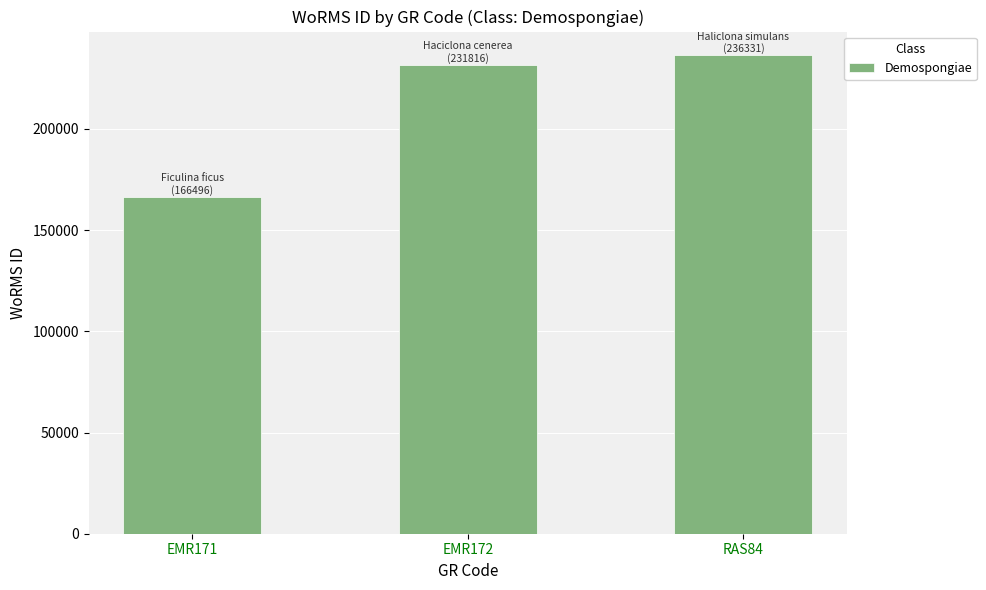

Reading left to right, list all the values displayed in this chart.

EMR171=166496	EMR172=231816	RAS84=236331